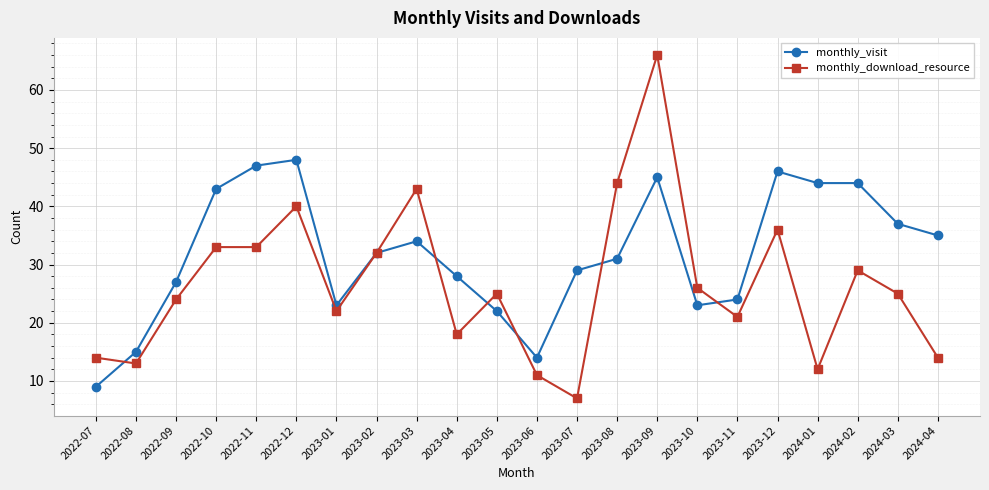

Which series ends up on top after the final intersection of monthly_visit and monthly_download_resource?

monthly_visit